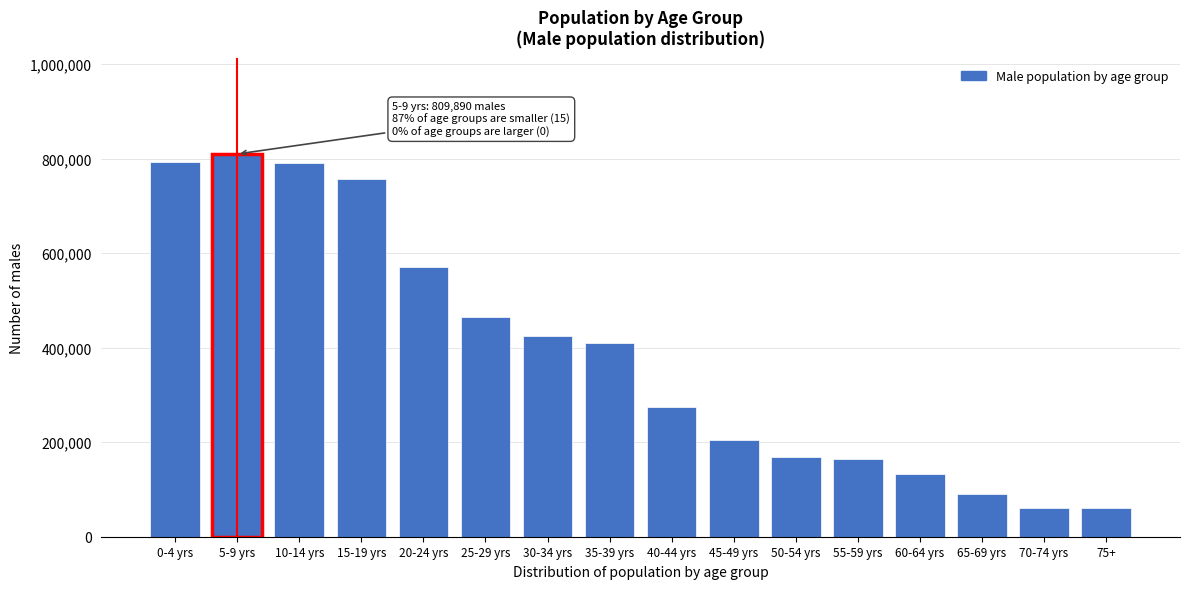

Is it true that the value at 20-24 yrs is 788879?

False